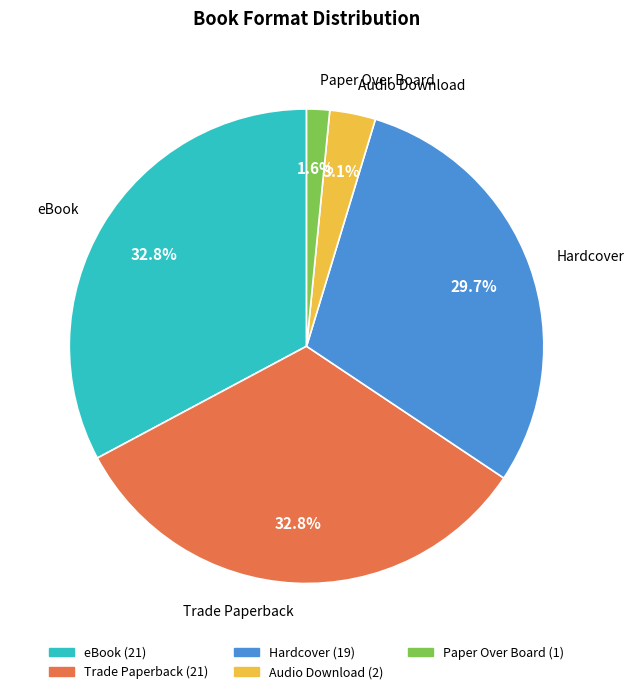

Does Trade Paperback account for over 50% of the chart?

No